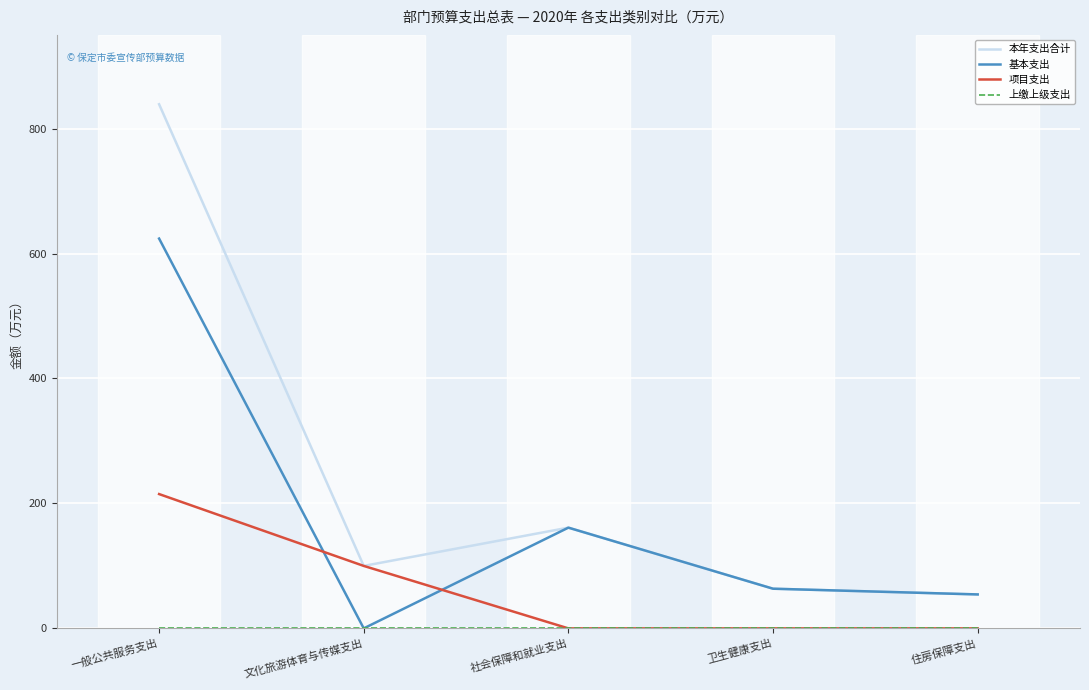

What value does the 项目支出 series have at 一般公共服务支出?

215.0